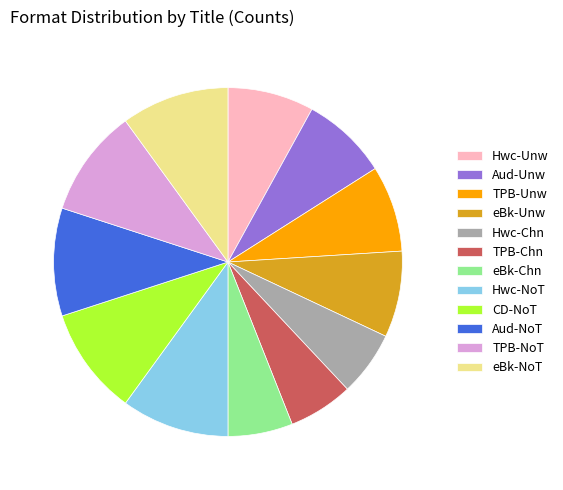

How many slices are in this pie chart?

12